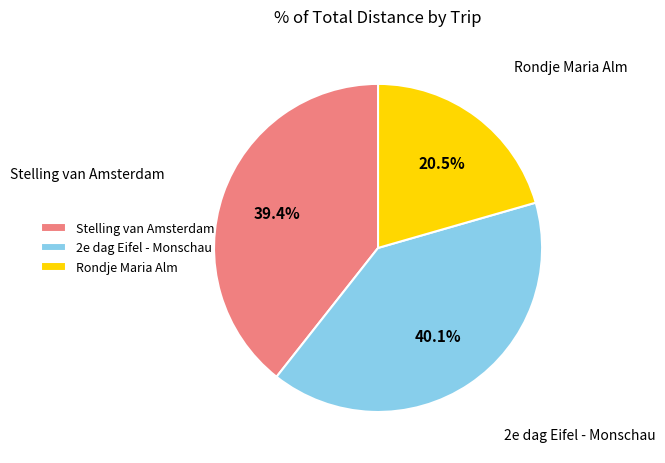

Is it true that 2e dag Eifel - Monschau is 40% of the pie?

True